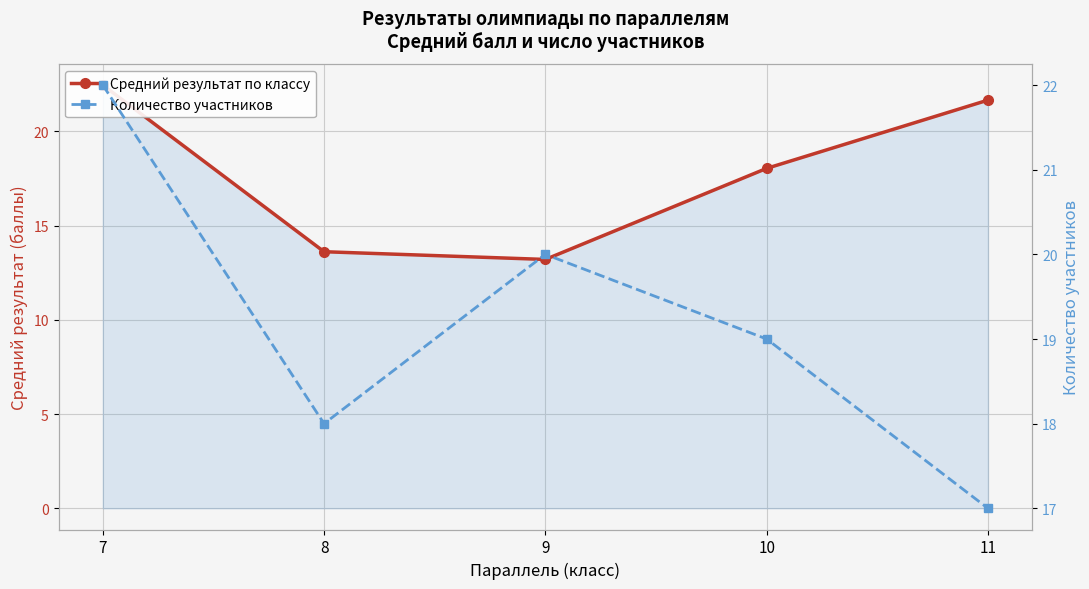

At which category does Количество участников reach its first local peak?

9